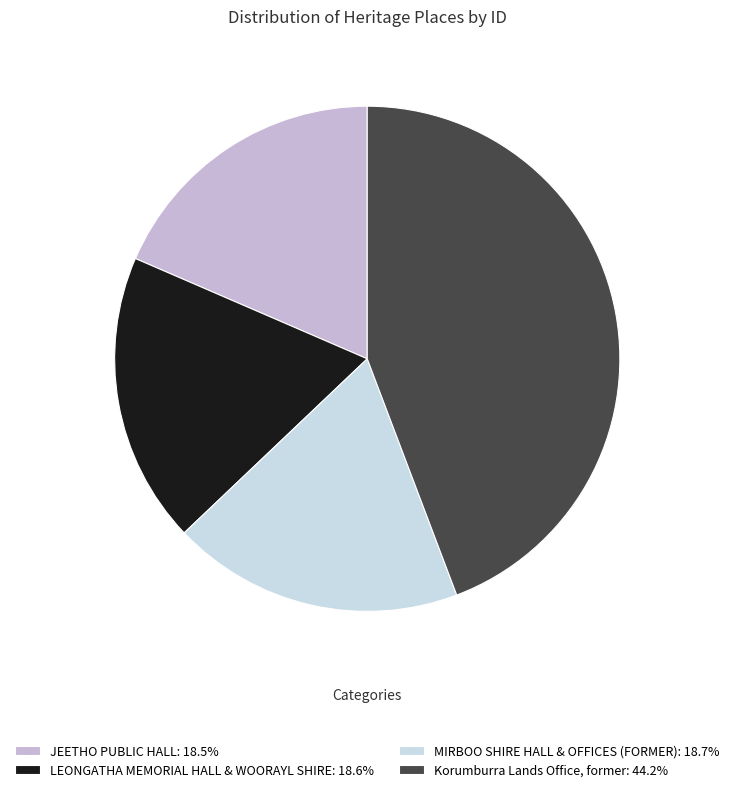

Does LEONGATHA MEMORIAL HALL & WOORAYL SHIRE represent more than half of the total?

No